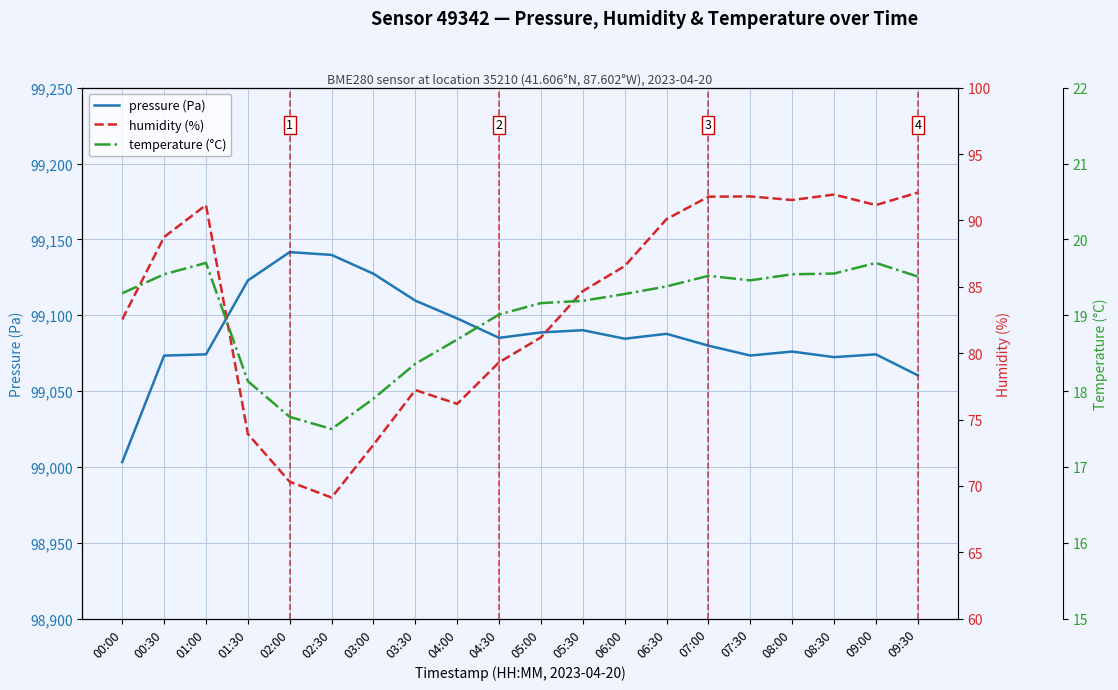

True or false: pressure (Pa) and temperature (°C) cross at least once.

False